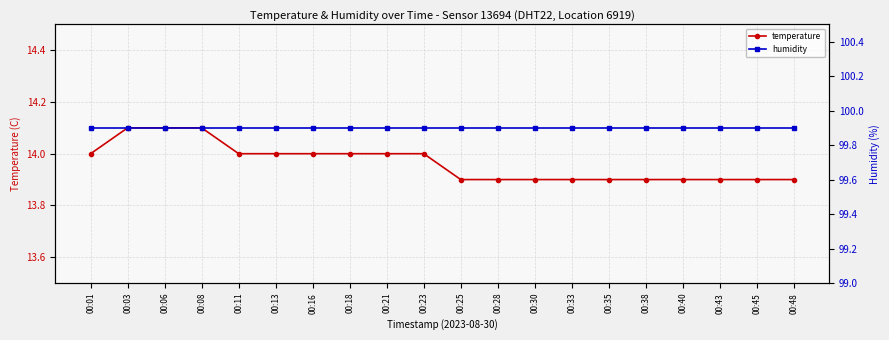

What is the smallest value displayed?

13.9